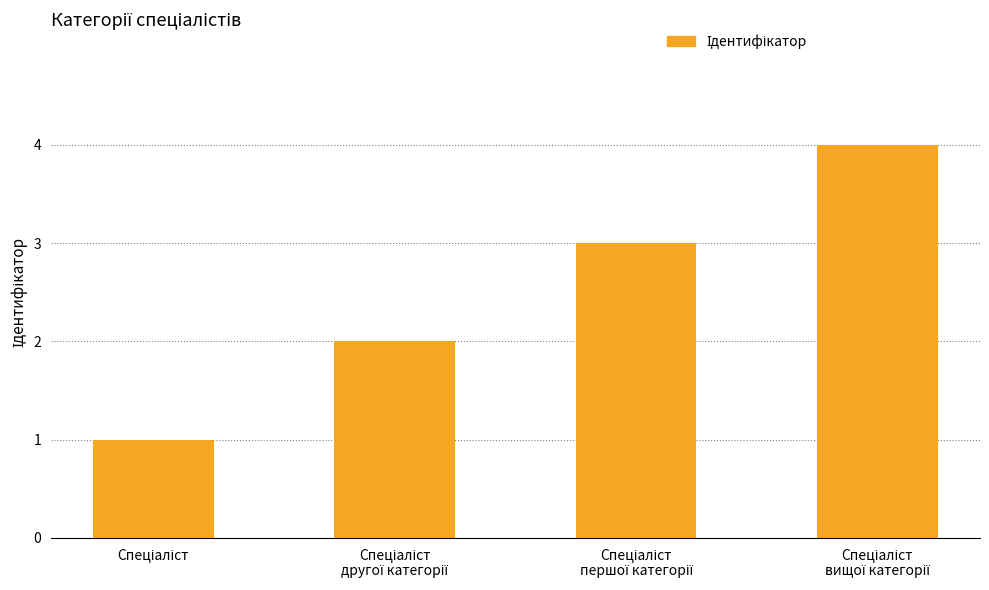

What is the maximum value shown in the chart?

4